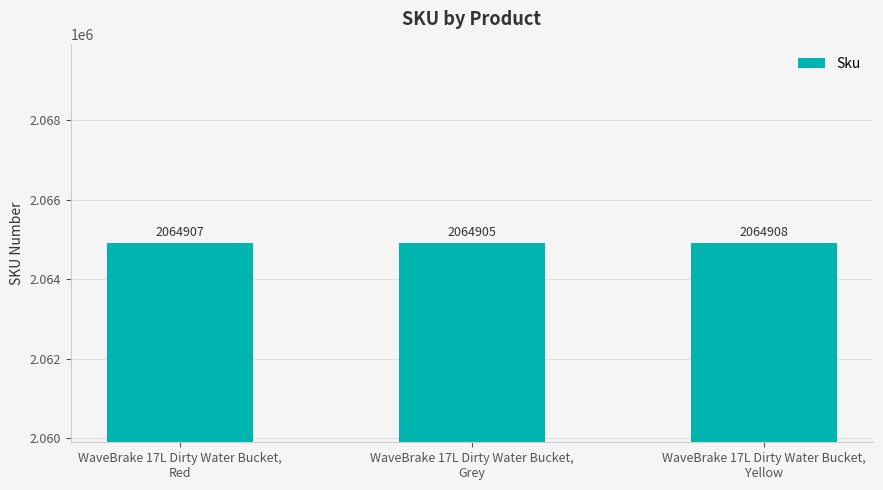

Which has a higher value, WaveBrake 17L Dirty Water Bucket,
Grey or WaveBrake 17L Dirty Water Bucket,
Yellow?

WaveBrake 17L Dirty Water Bucket,
Yellow